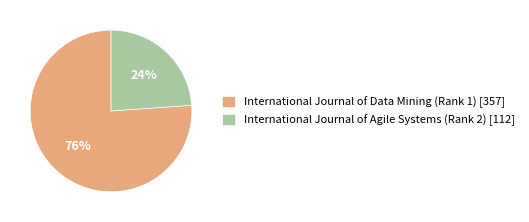

Which has a higher value, International Journal of Agile Systems (Rank 2) [112] or International Journal of Data Mining (Rank 1) [357]?

International Journal of Data Mining (Rank 1) [357]